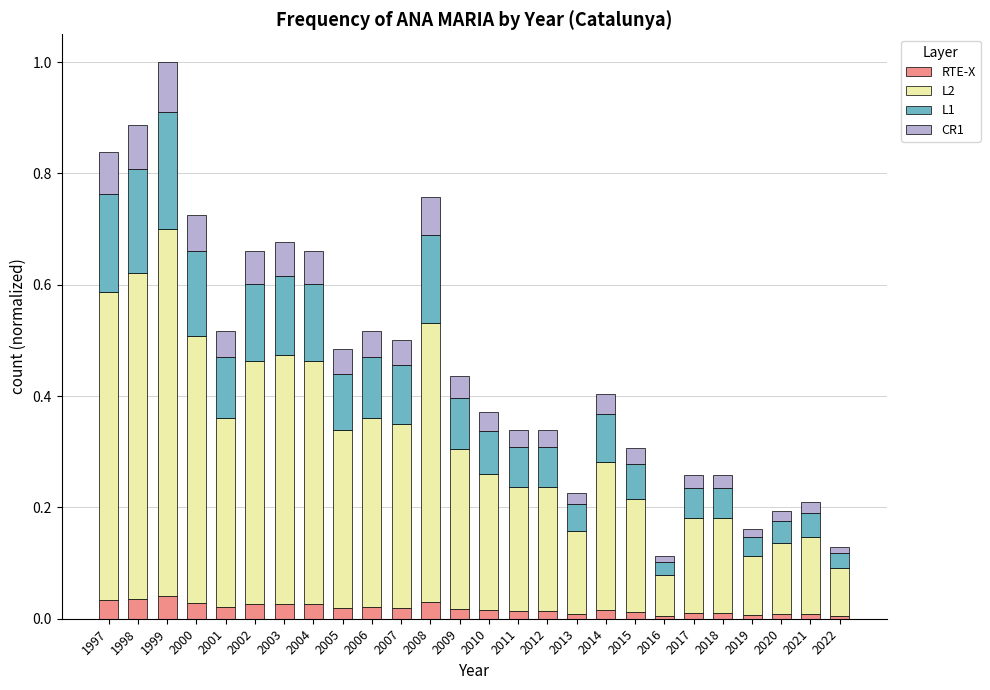

True or false: RTE-X has a value of 0.0 at 2004.

True